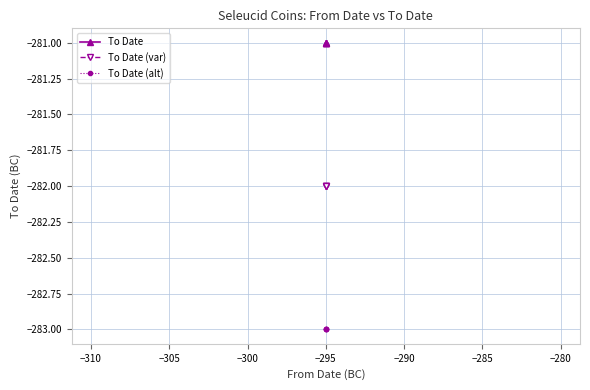

List the series in order of their peak value, lowest first.

To Date (alt), To Date (var), To Date